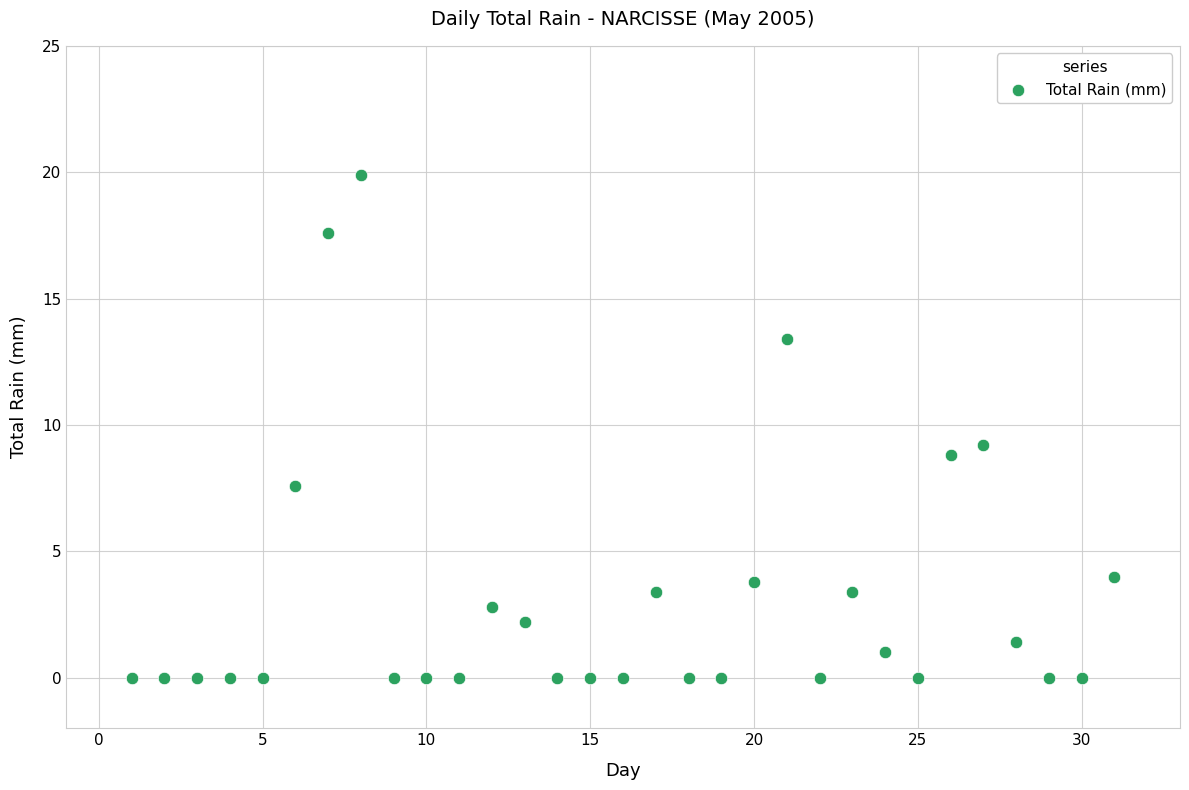

What is the range of X values (max minus min)?

30.0